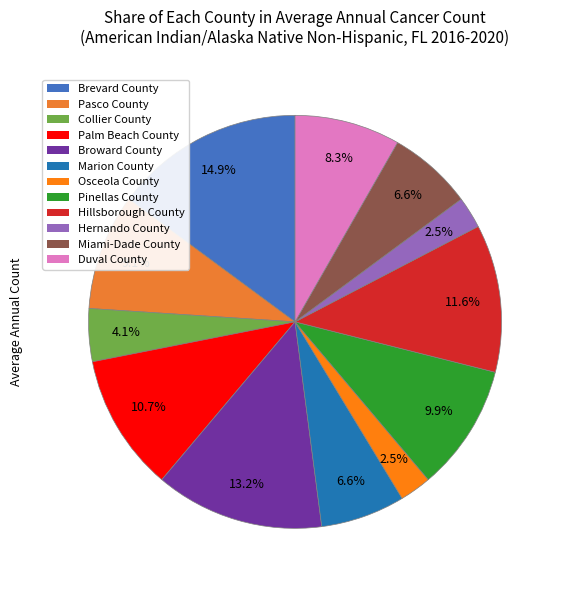

To the nearest percent, what is the combined percentage of Osceola County and Palm Beach County?

13%